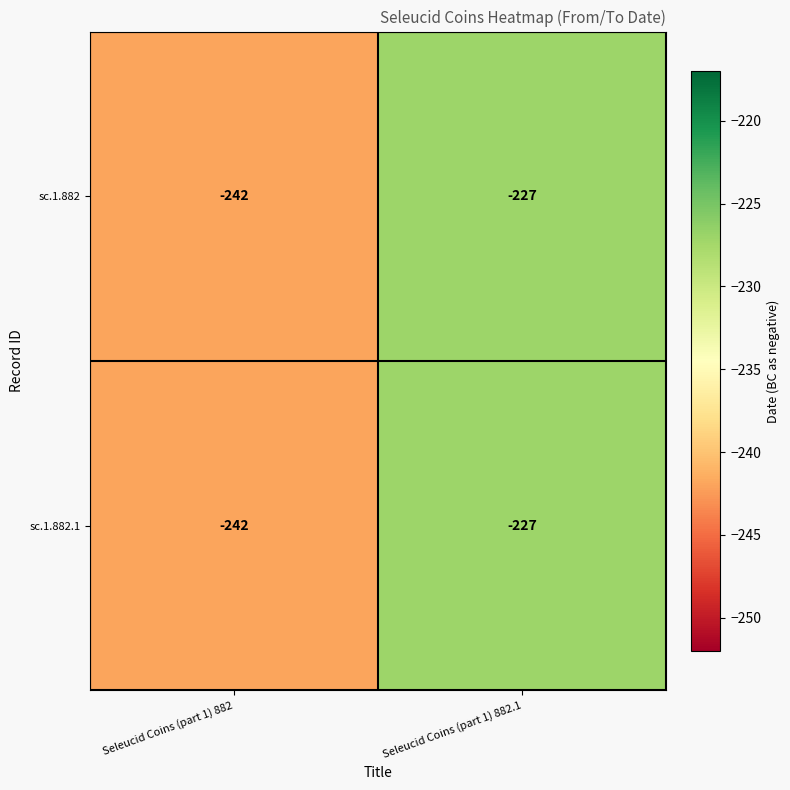

At which label is sc.1.882 closest to -234?

Seleucid Coins (part 1) 882.1